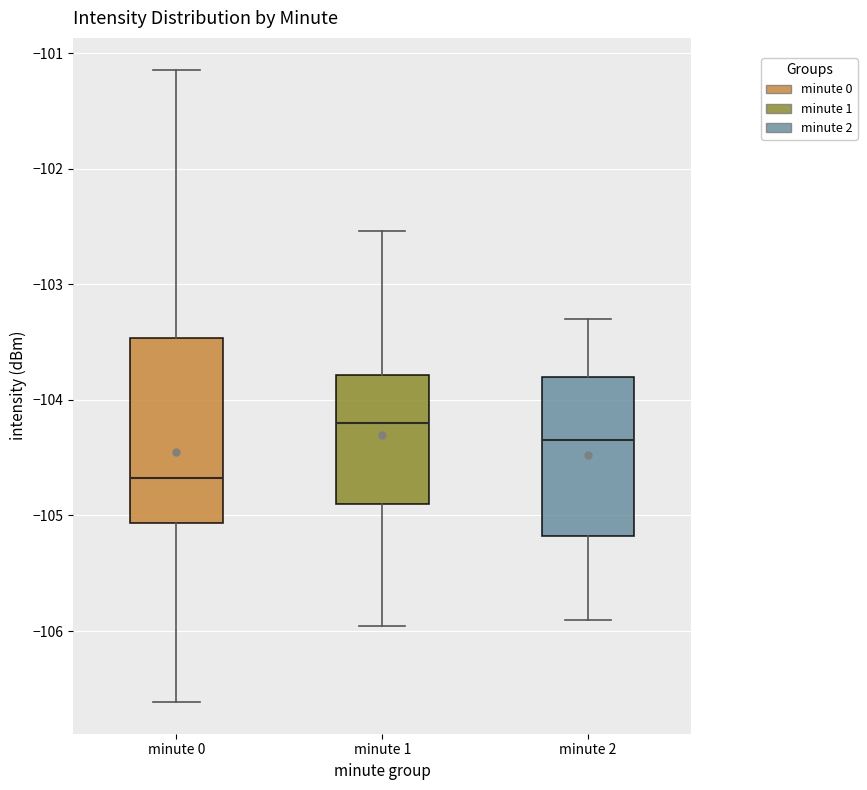

Reading left to right, transcribe this box plot: for each box, give where its median line is, the range the box spans, and where its two whiskers end, as read against the y-axis. The values are not printed on the chart, so give them approximately, as read against the axis.

minute 0: median -104.7, box -105.1 to -103.5, whiskers -106.6 to -101.1
minute 1: median -104.2, box -104.9 to -103.8, whiskers -106.0 to -102.5
minute 2: median -104.3, box -105.2 to -103.8, whiskers -105.9 to -103.3